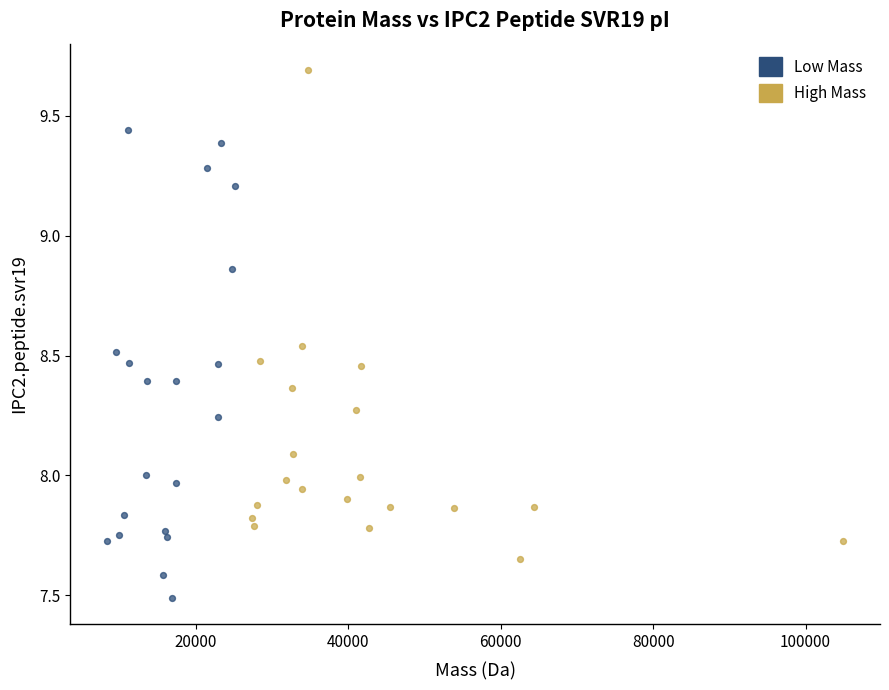

Which series has the largest Y range (max minus min)?

High Mass